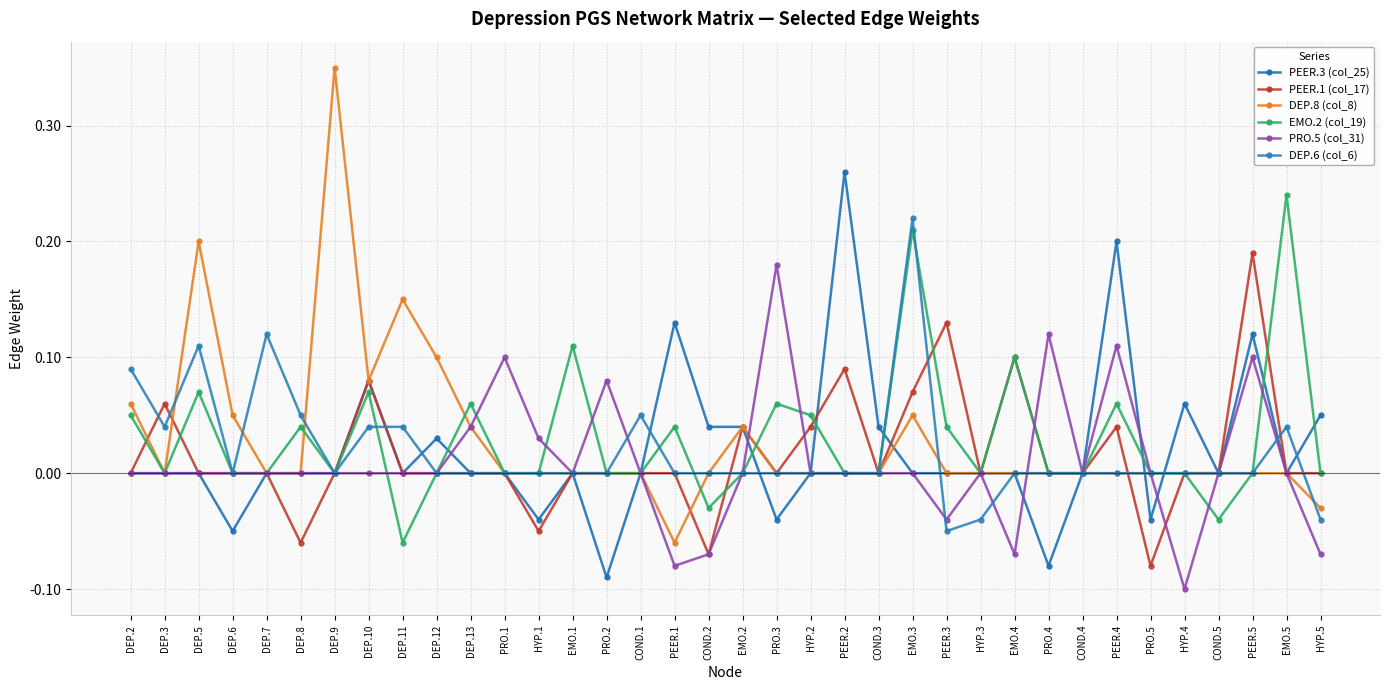

What is the maximum value for PRO.5 (col_31)?

0.2